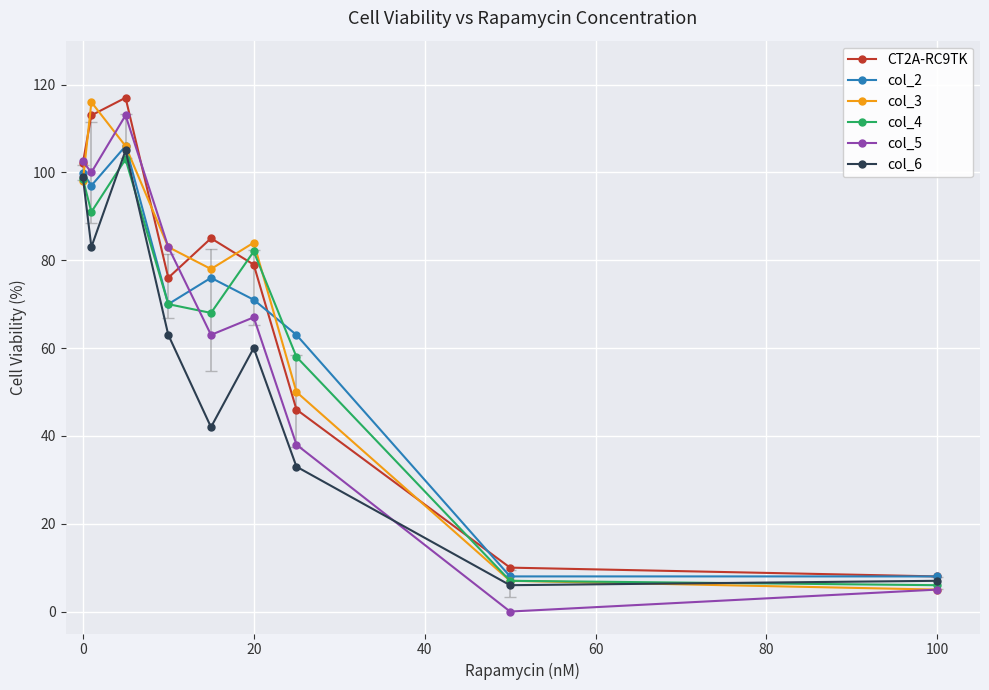

What is the minimum value for col_2?

8.0